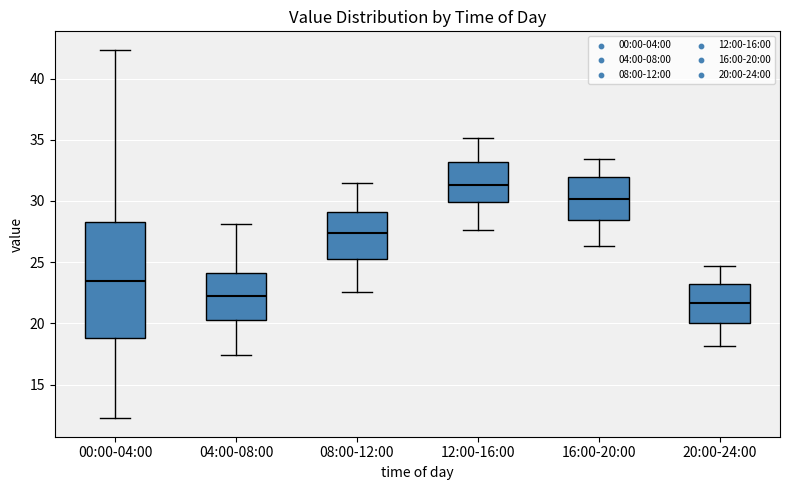

Reading left to right, transcribe this box plot: for each box, give where its median line is, the range the box spans, and where its two whiskers end, as read against the y-axis. The values are not printed on the chart, so give them approximately, as read against the axis.

00:00-04:00: median 23.5, box 19.0 to 28.5, whiskers 12.5 to 42.5
04:00-08:00: median 22.5, box 20.5 to 24.0, whiskers 17.5 to 28.0
08:00-12:00: median 27.5, box 25.0 to 29.0, whiskers 22.5 to 31.5
12:00-16:00: median 31.5, box 30.0 to 33.0, whiskers 27.5 to 35.0
16:00-20:00: median 30.0, box 28.5 to 32.0, whiskers 26.5 to 33.5
20:00-24:00: median 21.5, box 20.0 to 23.0, whiskers 18.0 to 24.5